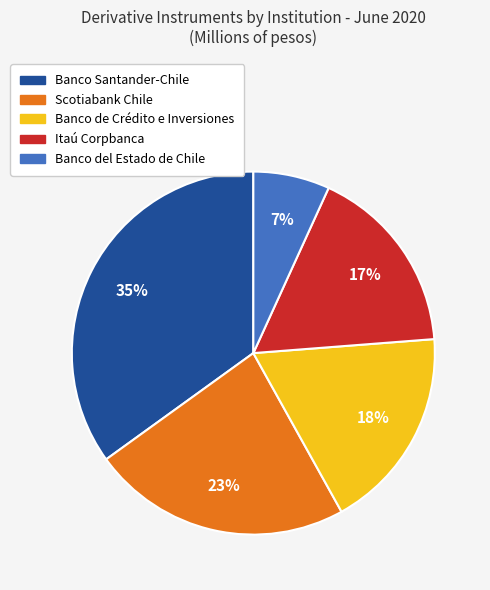

Combined, do Itaú Corpbanca and Banco del Estado de Chile account for over 50%?

No